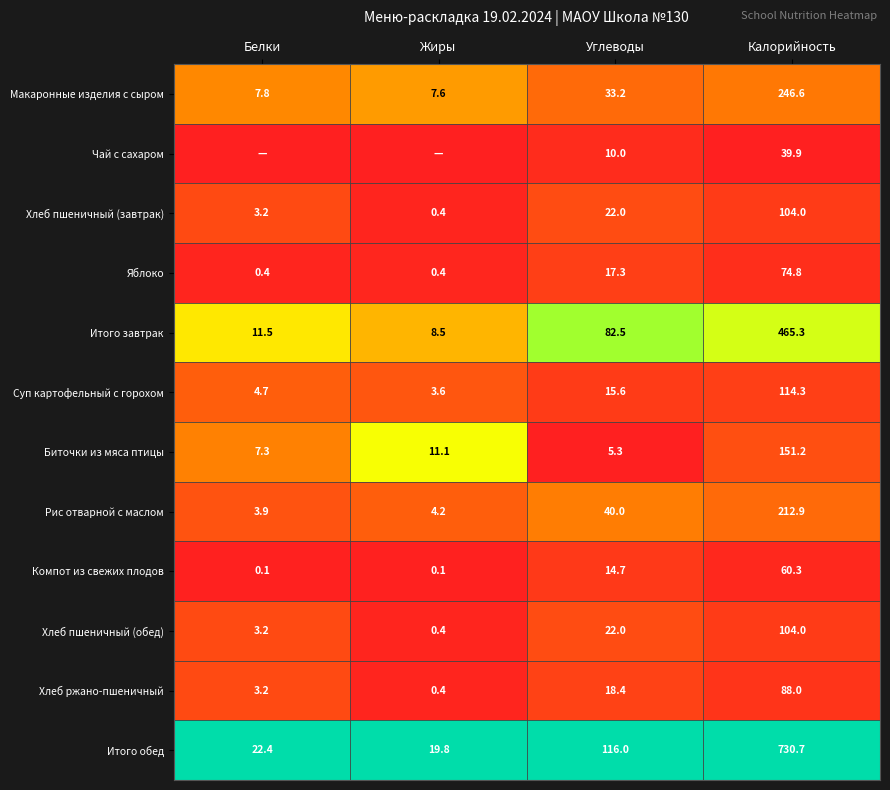

What is the difference between the maximum and minimum values in the Яблоко series?

74.4